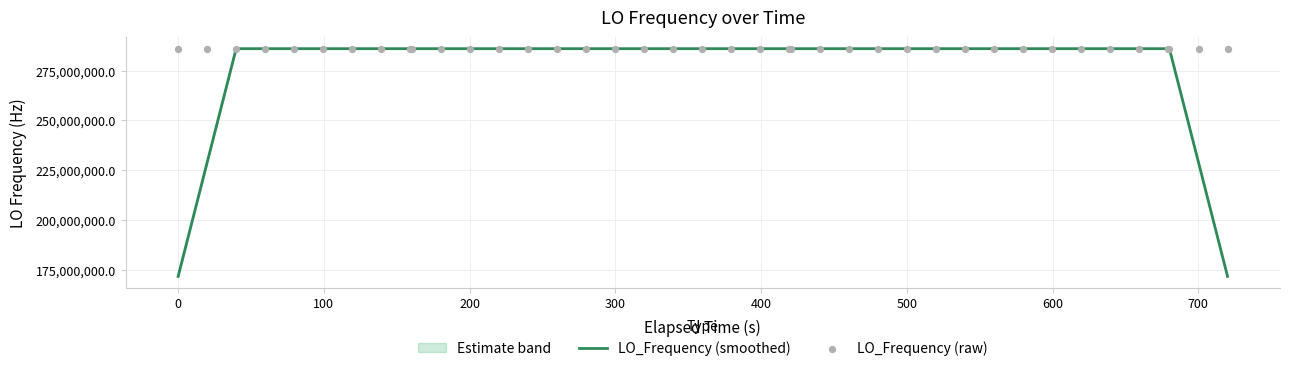

Which series contains the lowest Y value?

LO_Frequency (smoothed)